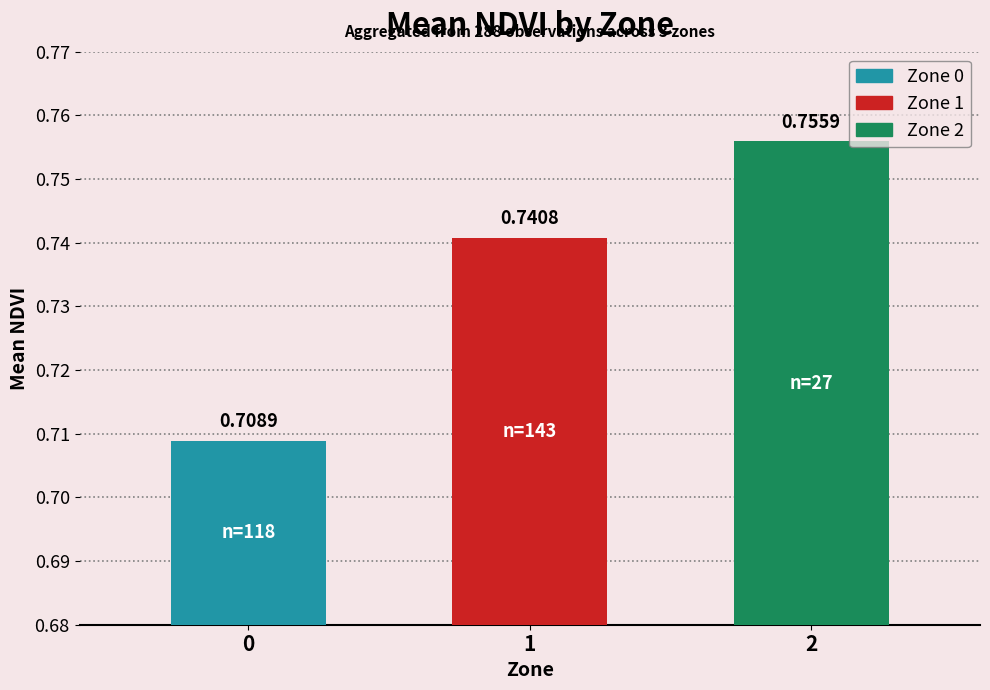

List the labels in order of value, smallest first.

0, 1, 2